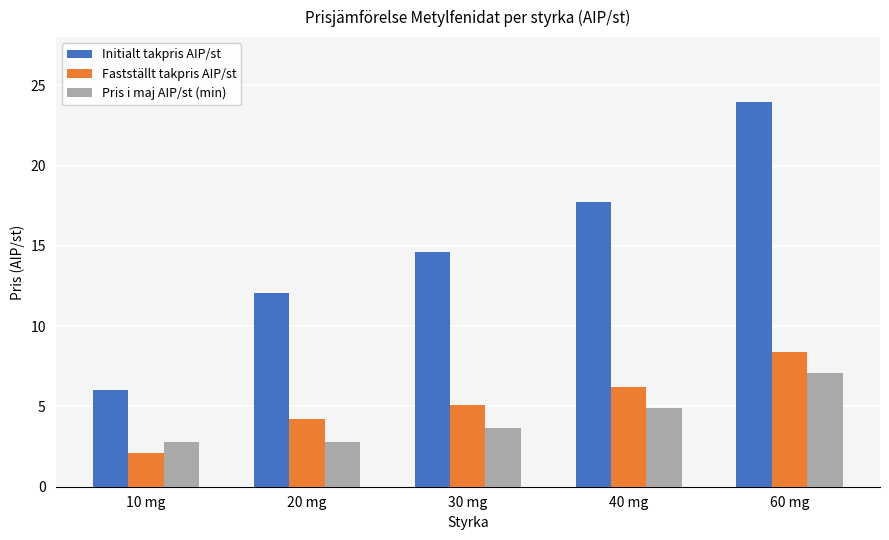

At how many categories does at least one series exceed 8?

4